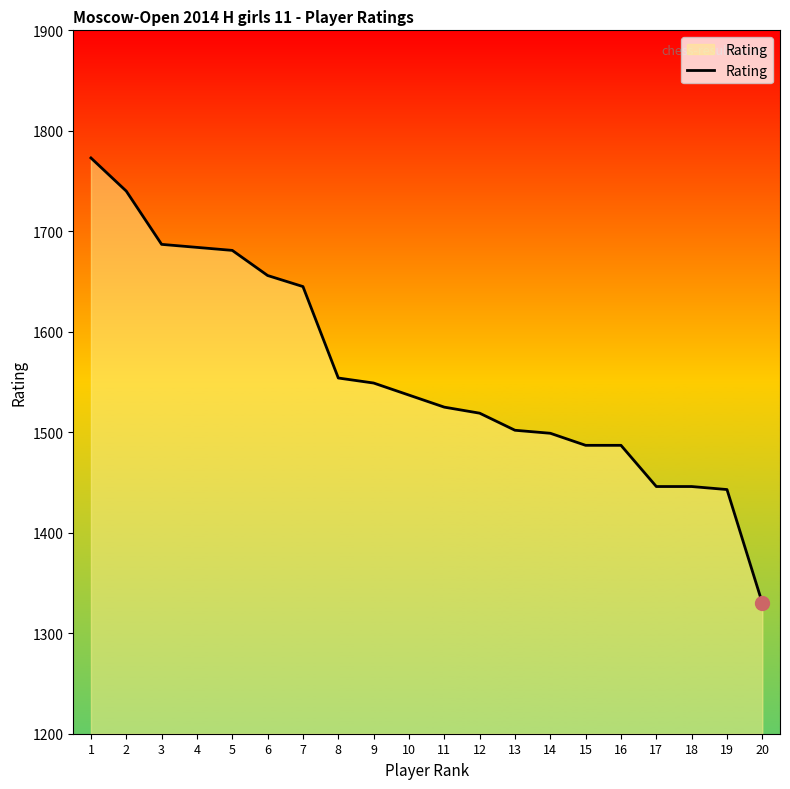

At which label does the data first exceed 1537?

1